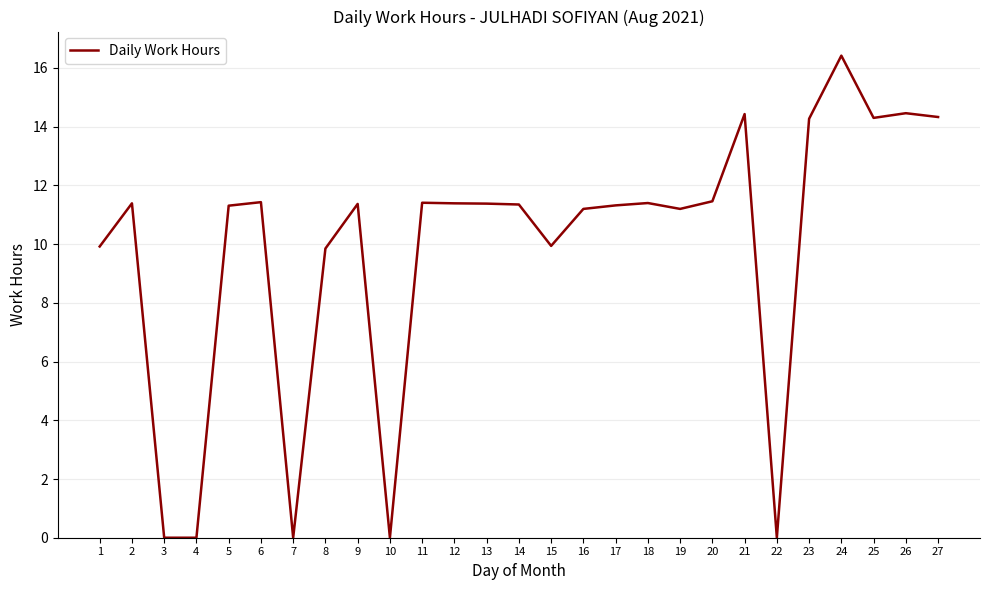

What is the sum of the values at 21 and 24?

30.9